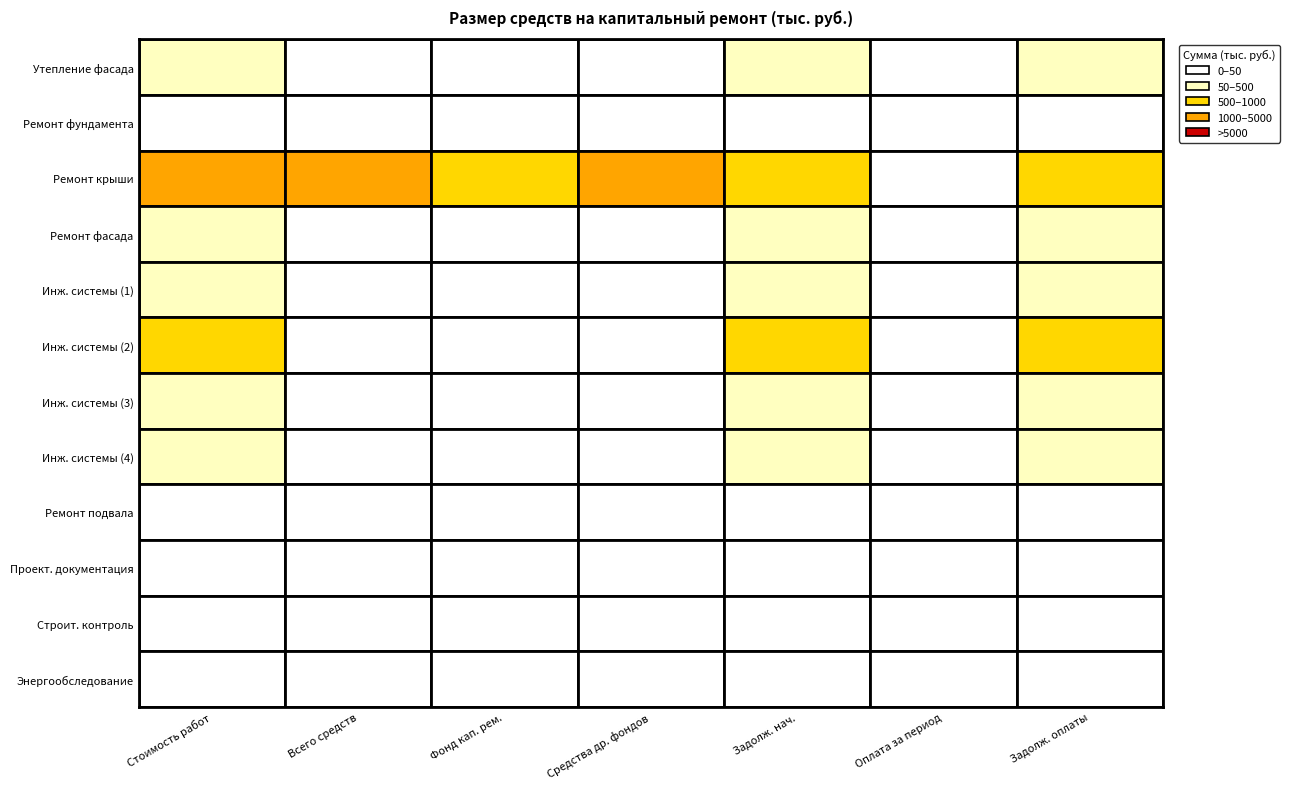

True or false: Проект. документация has a value of 0.0 at 2.

True